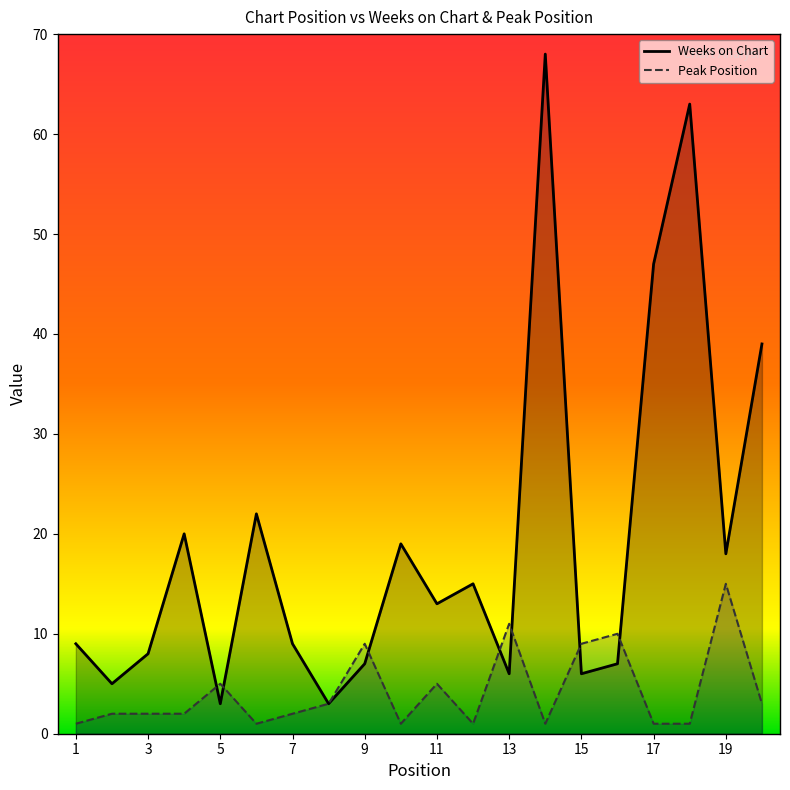

What is the difference between the second highest and minimum values in the Weeks on Chart series?

60